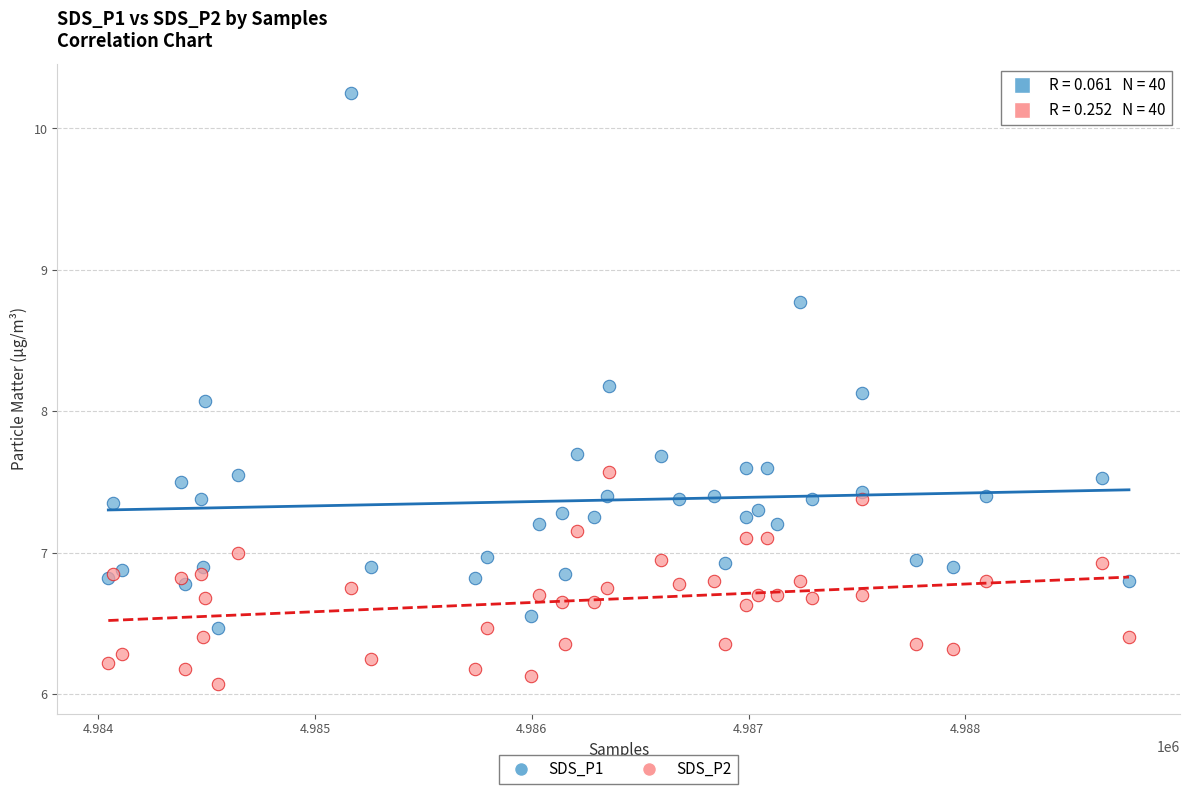

What is the X range (max minus min) for the scatter plot?

4707.0